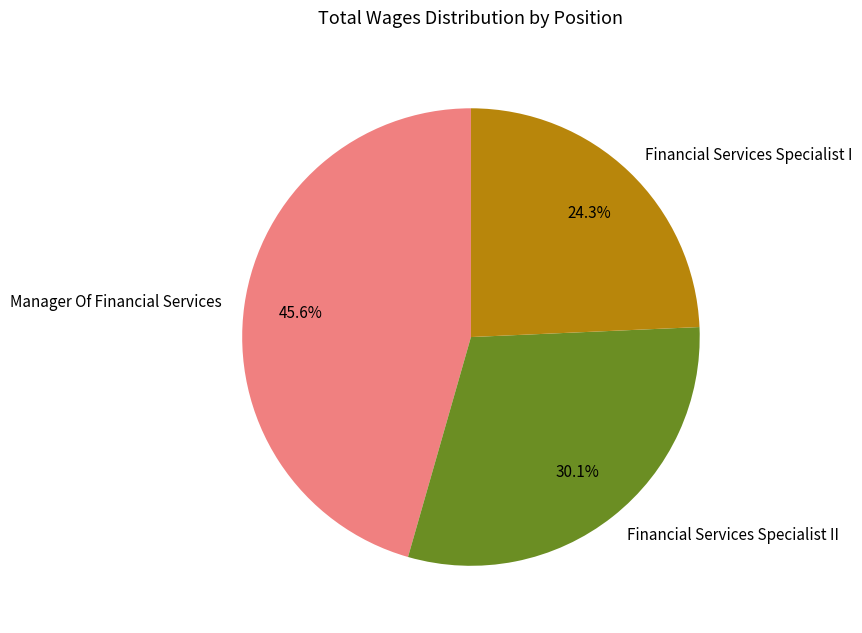

Is Financial Services Specialist I the majority of the pie?

No